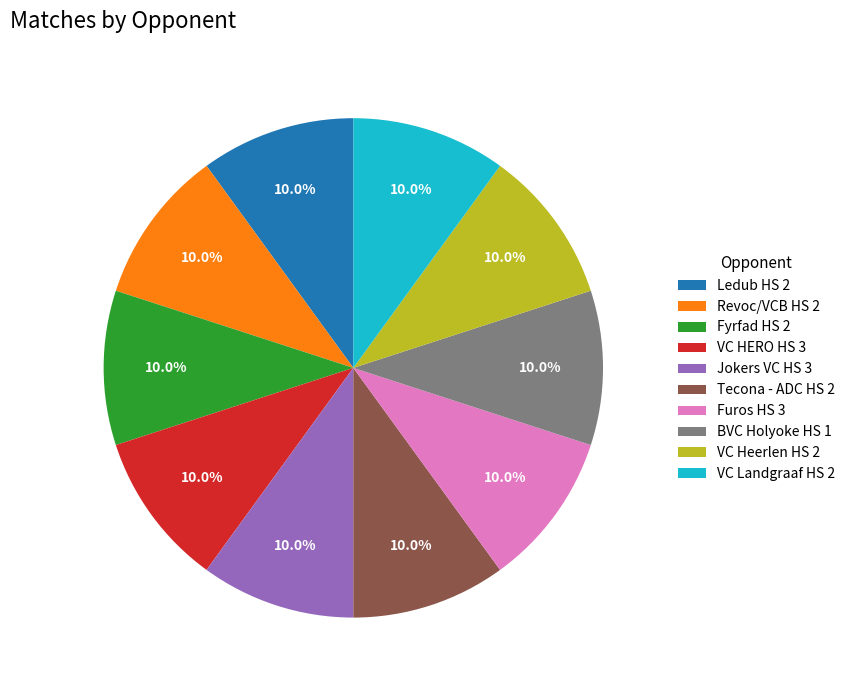

Approximately how many times larger is the value at VC Heerlen HS 2 compared to VC Landgraaf HS 2?

1.0